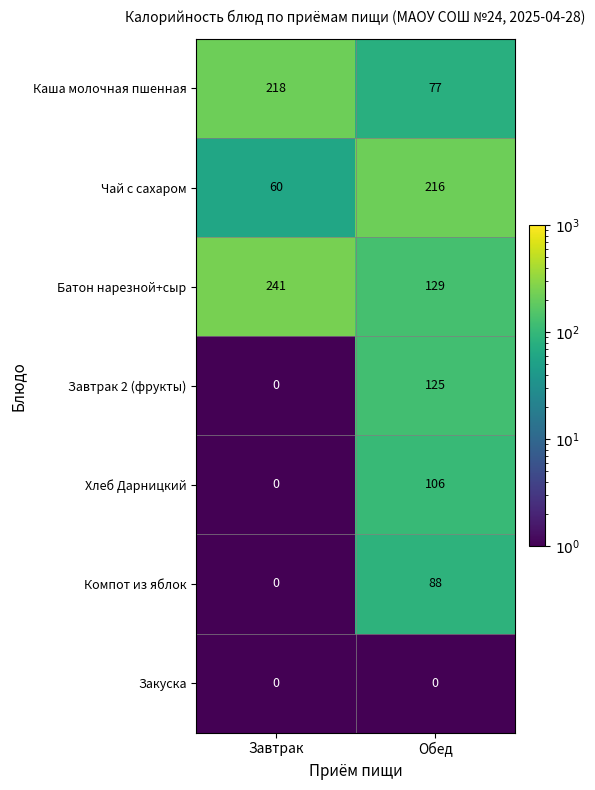

Which series has the largest range (max minus min)?

Чай с сахаром